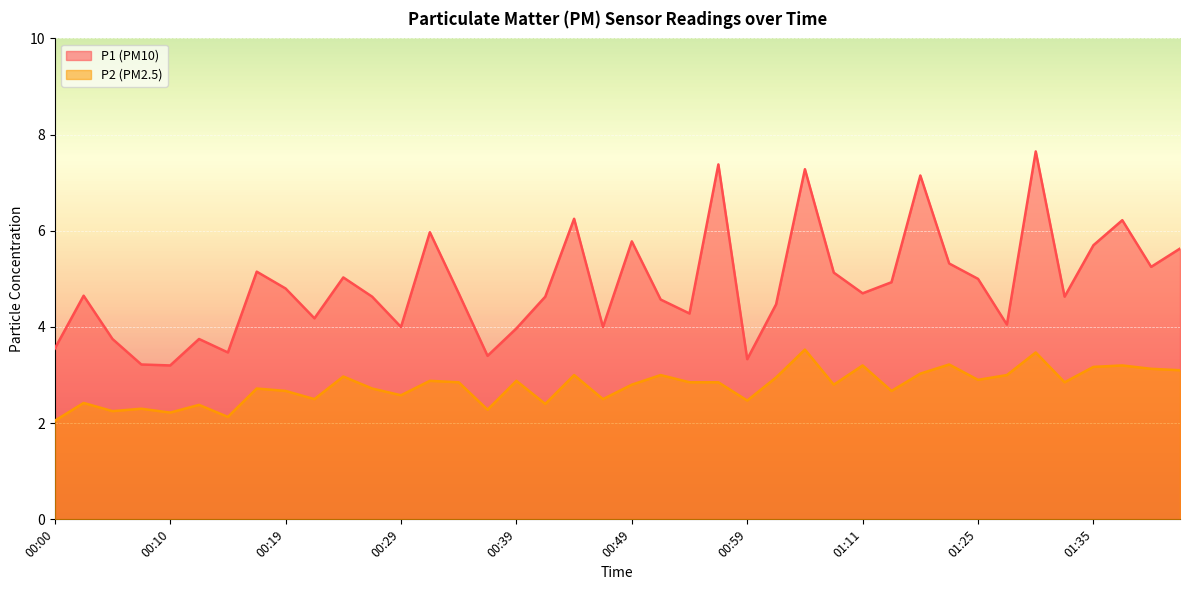

What is the difference between the P1 values at 00:44 and 00:15?

2.8